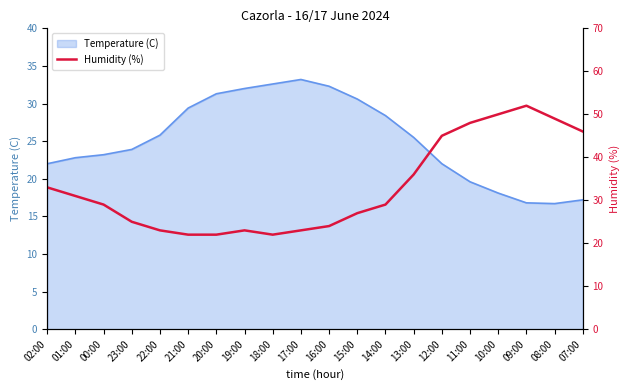

What is the label of the 11th point from the right?

17:00